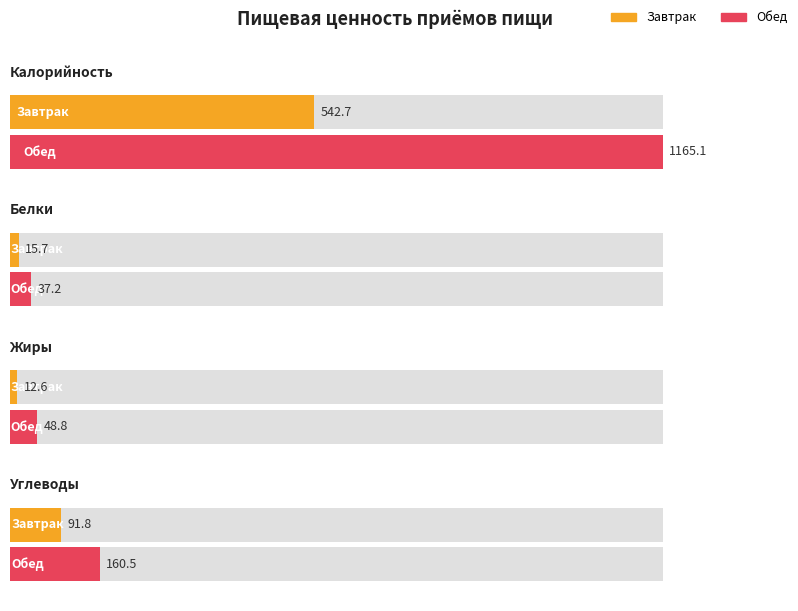

What is the maximum value shown in the chart?

1165.1